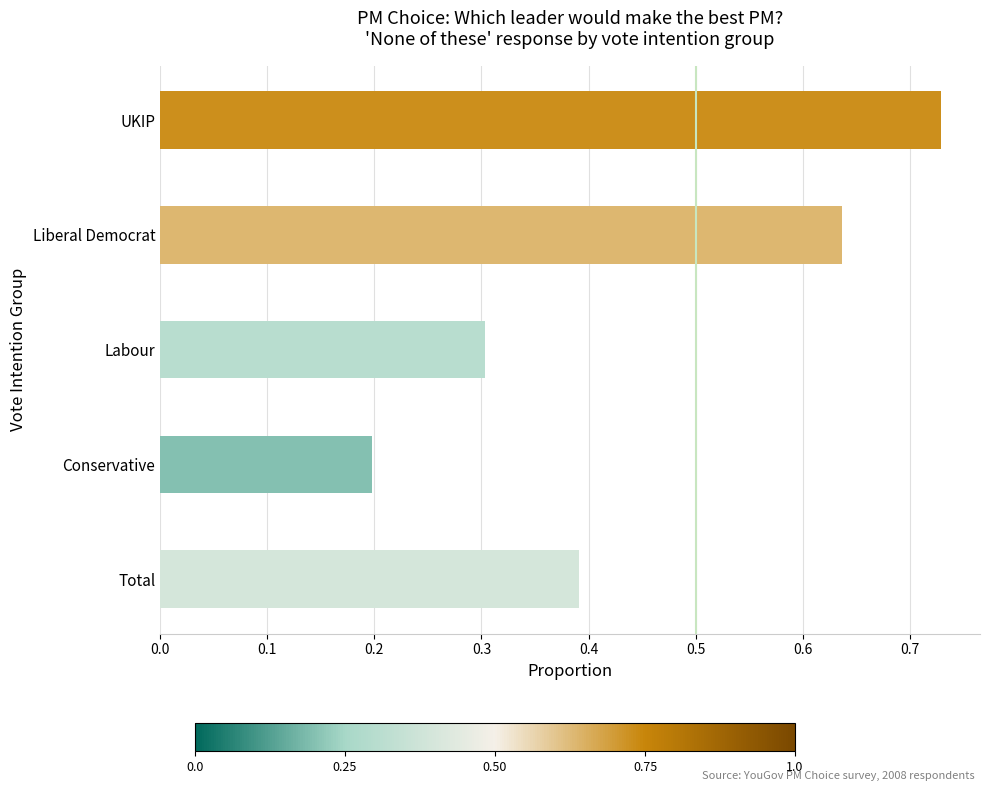

Does the chart contain stacked bars?

No